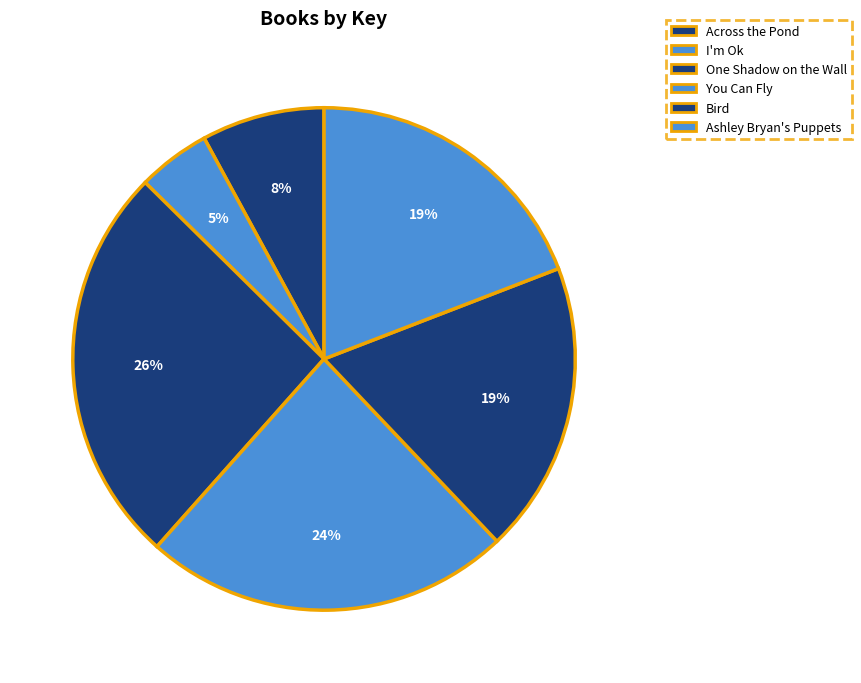

Is it true that Bird is 11% of the pie?

False